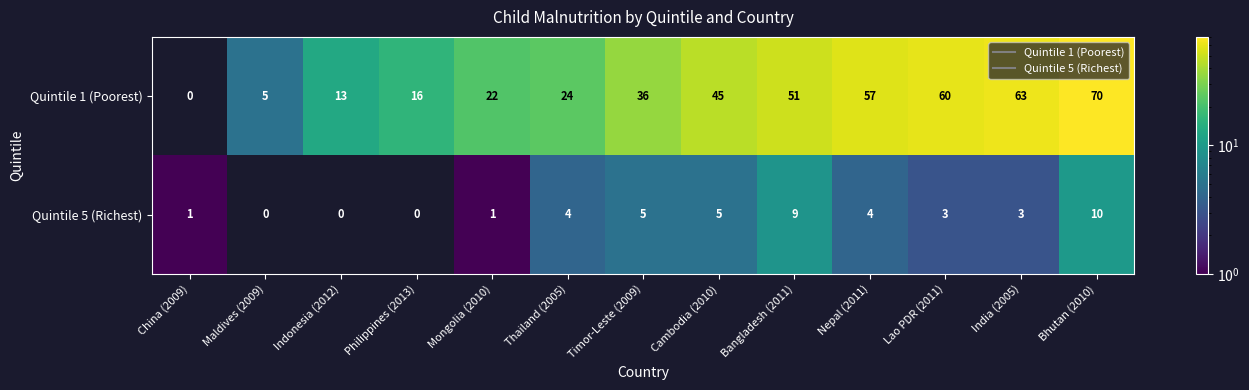

Reading right to left, what are all the values shown in this chart?

Quintile 1 (Poorest): Bhutan (2010)=70	India (2005)=63	Lao PDR (2011)=60	Nepal (2011)=57	Bangladesh (2011)=51	Cambodia (2010)=45	Timor-Leste (2009)=36	Thailand (2005)=24	Mongolia (2010)=22	Philippines (2013)=16	Indonesia (2012)=13	Maldives (2009)=5	China (2009)=0
Quintile 5 (Richest): Bhutan (2010)=10	India (2005)=3	Lao PDR (2011)=3	Nepal (2011)=4	Bangladesh (2011)=9	Cambodia (2010)=5	Timor-Leste (2009)=5	Thailand (2005)=4	Mongolia (2010)=1	Philippines (2013)=0	Indonesia (2012)=0	Maldives (2009)=0	China (2009)=1